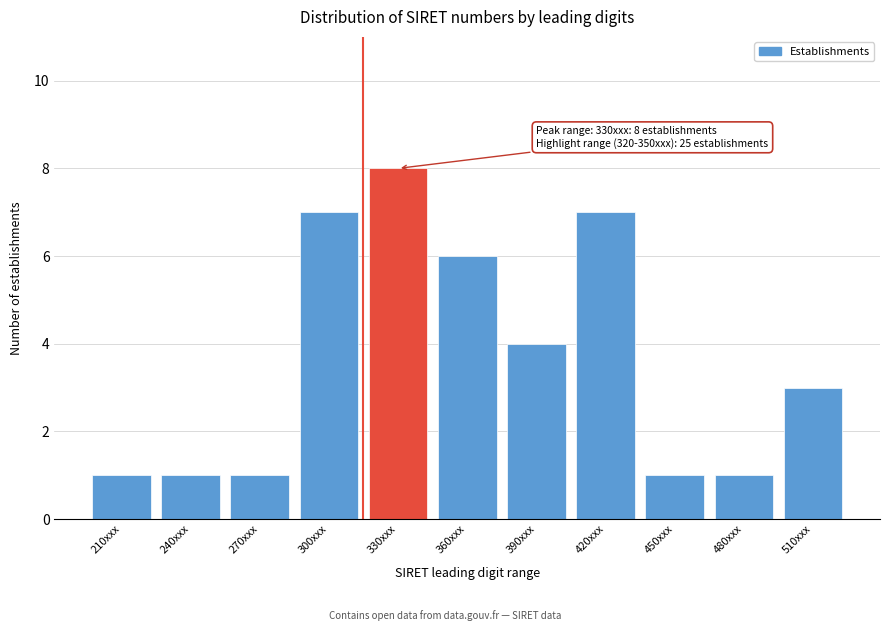

Reading left to right, extract all data points from this chart.

210xxx=1	240xxx=1	270xxx=1	300xxx=7	330xxx=8	360xxx=6	390xxx=4	420xxx=7	450xxx=1	480xxx=1	510xxx=3